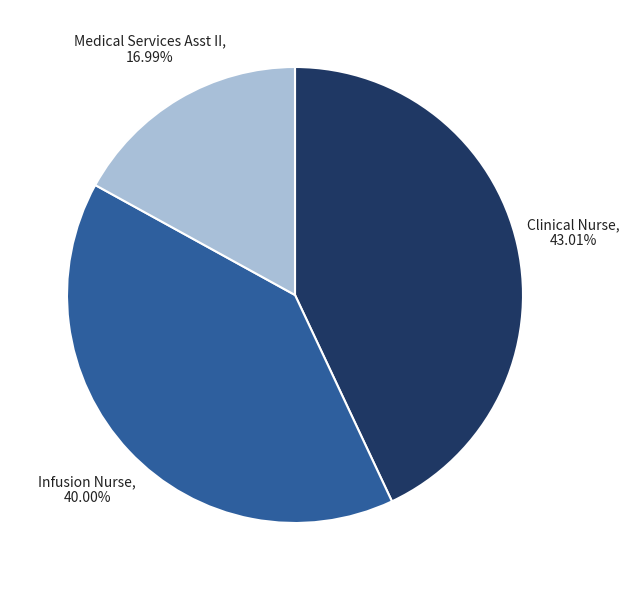

Is there a majority slice in this chart?

No